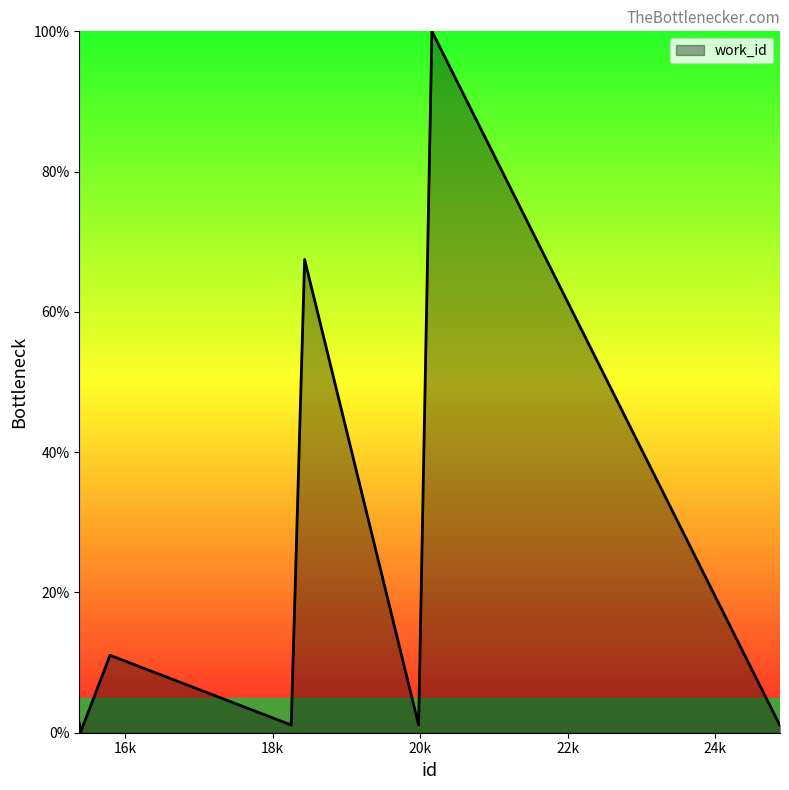

What is the difference between the maximum and minimum values?

100.0